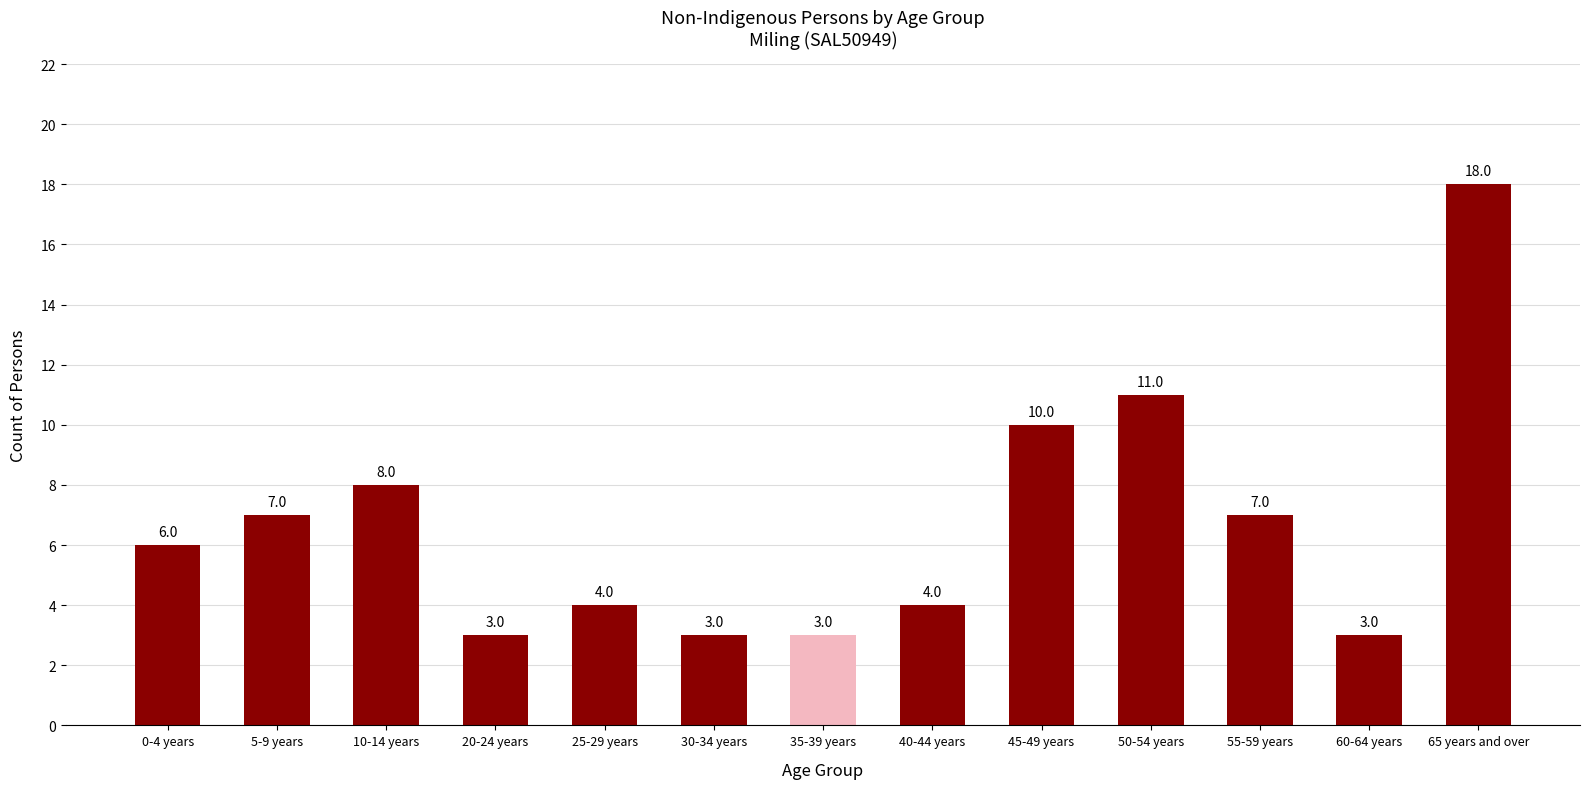

What is the label of the 9th bar from the left?

45-49 years